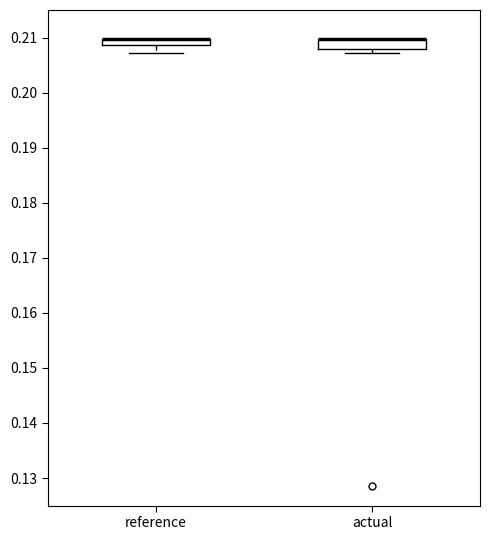

Where does the lower whisker of the box for reference end on the y-axis? The values are not printed on the chart, so give them approximately, as read against the axis.

0.207